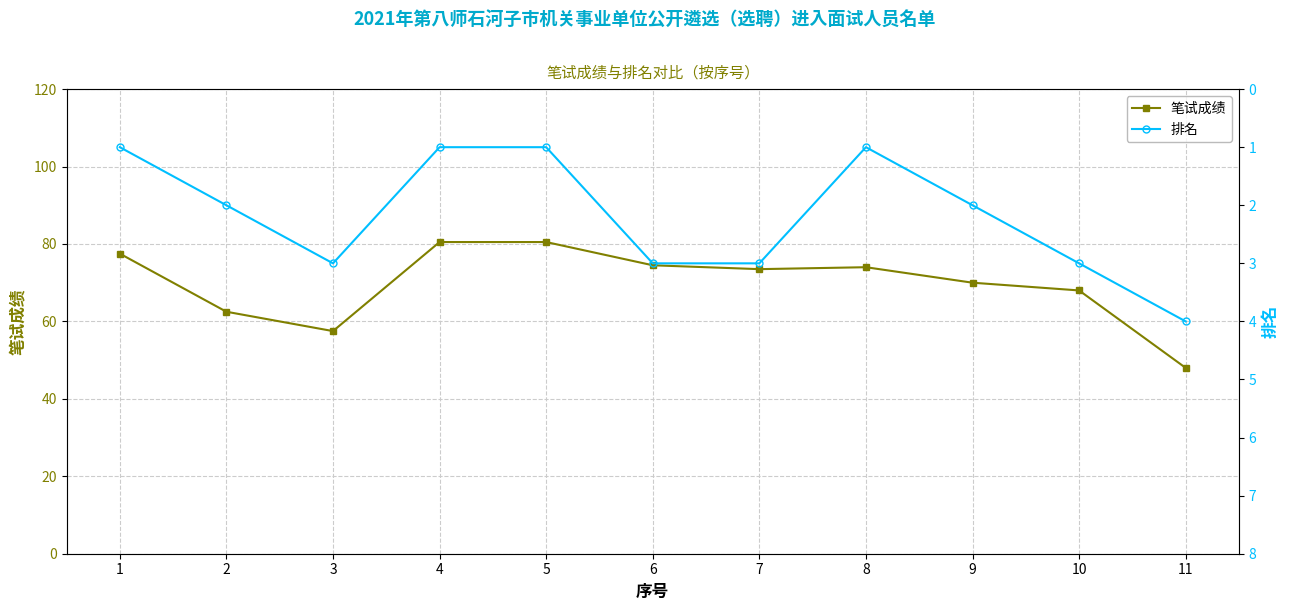

Reading left to right, list all the values displayed in this chart.

笔试成绩: 77.5	62.5	57.5	80.5	80.5	74.5	73.5	74.0	70.0	68.0	48.0
排名: 1.0	2.0	3.0	1.0	1.0	3.0	3.0	1.0	2.0	3.0	4.0